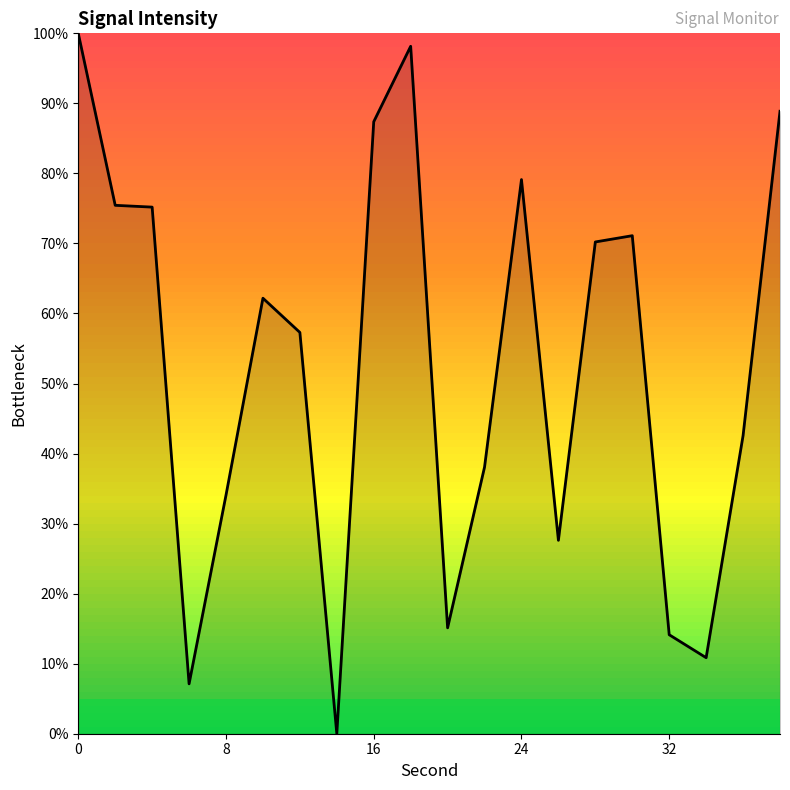

What is the difference between the maximum and minimum values?

100.0